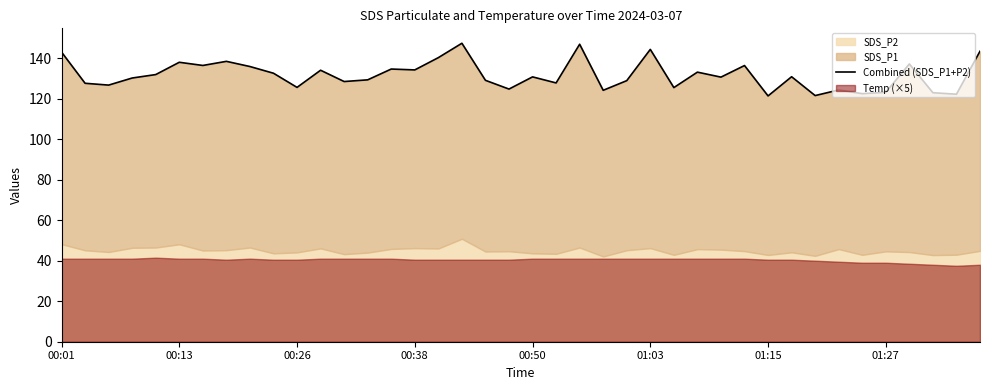

How many data points are less than 130?

18